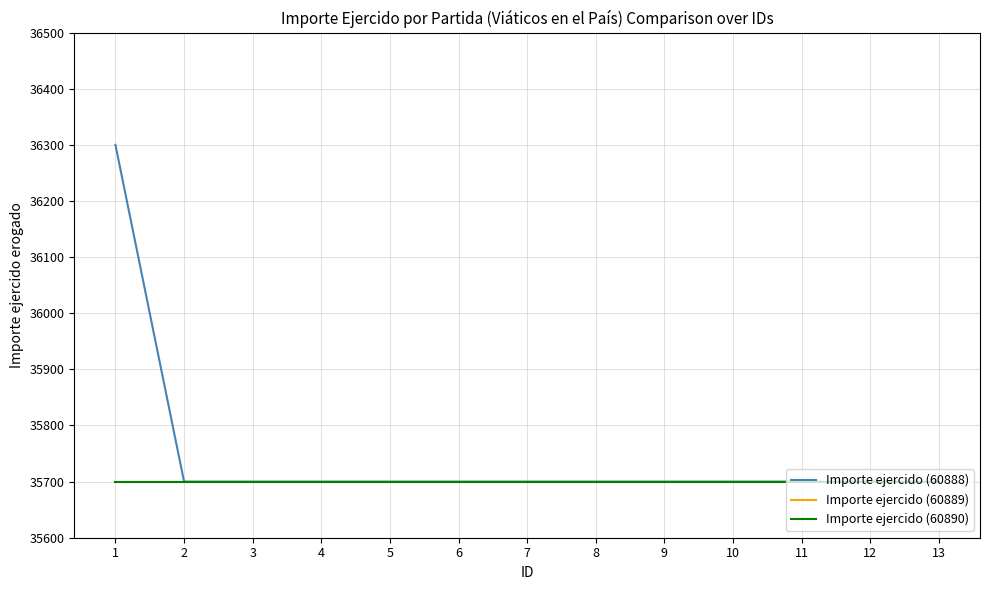

Which category has the highest value in the Importe ejercido (60890) series?

1